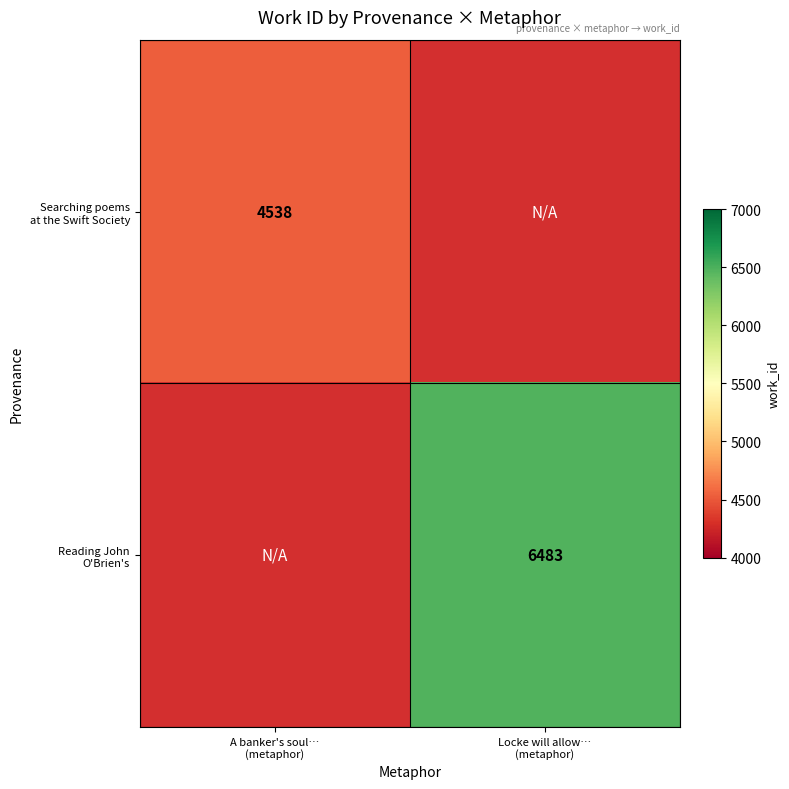

How many values in Searching poems at the Swift Society are above zero?

1